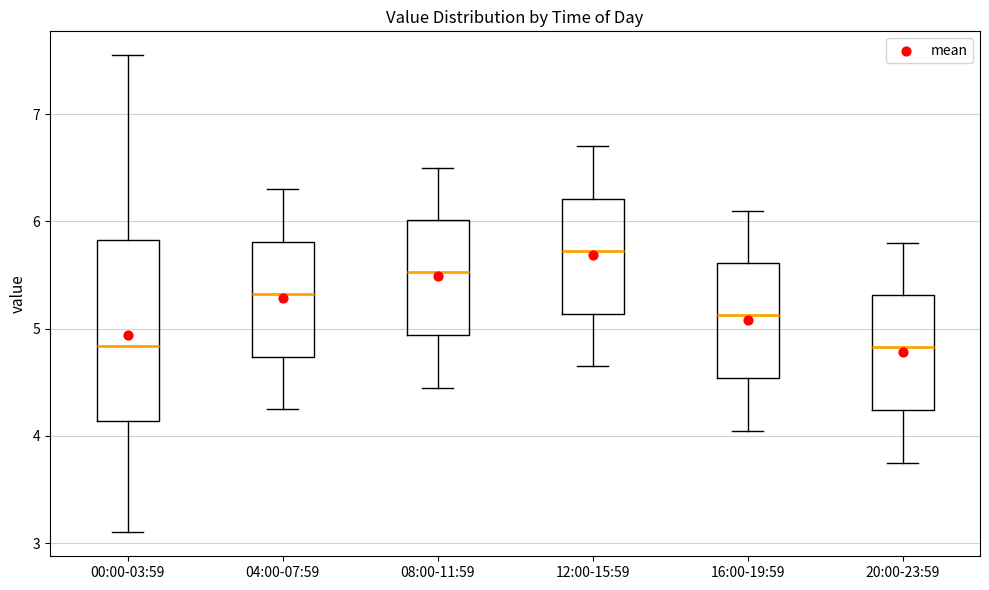

Reading left to right, transcribe this box plot: for each box, give where its median line is, the range the box spans, and where its two whiskers end, as read against the y-axis. The values are not printed on the chart, so give them approximately, as read against the axis.

00:00-03:59: median 4.8, box 4.1 to 5.8, whiskers 3.1 to 7.6
04:00-07:59: median 5.3, box 4.7 to 5.8, whiskers 4.3 to 6.3
08:00-11:59: median 5.5, box 4.9 to 6.0, whiskers 4.5 to 6.5
12:00-15:59: median 5.7, box 5.1 to 6.2, whiskers 4.7 to 6.7
16:00-19:59: median 5.1, box 4.5 to 5.6, whiskers 4.1 to 6.1
20:00-23:59: median 4.8, box 4.2 to 5.3, whiskers 3.8 to 5.8